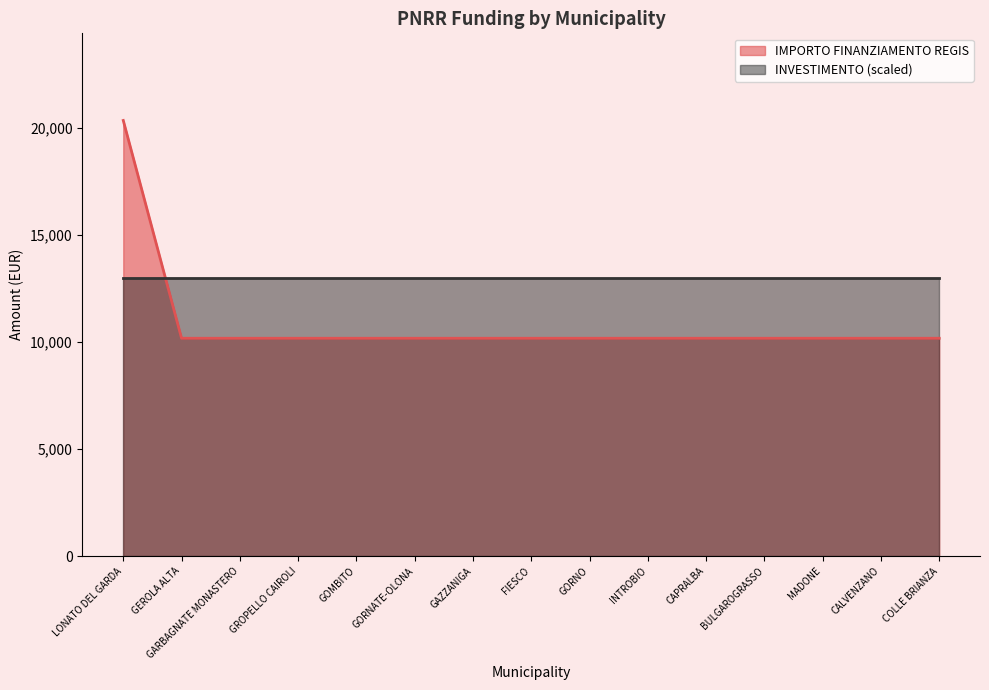

How many data points are above 10172?

1